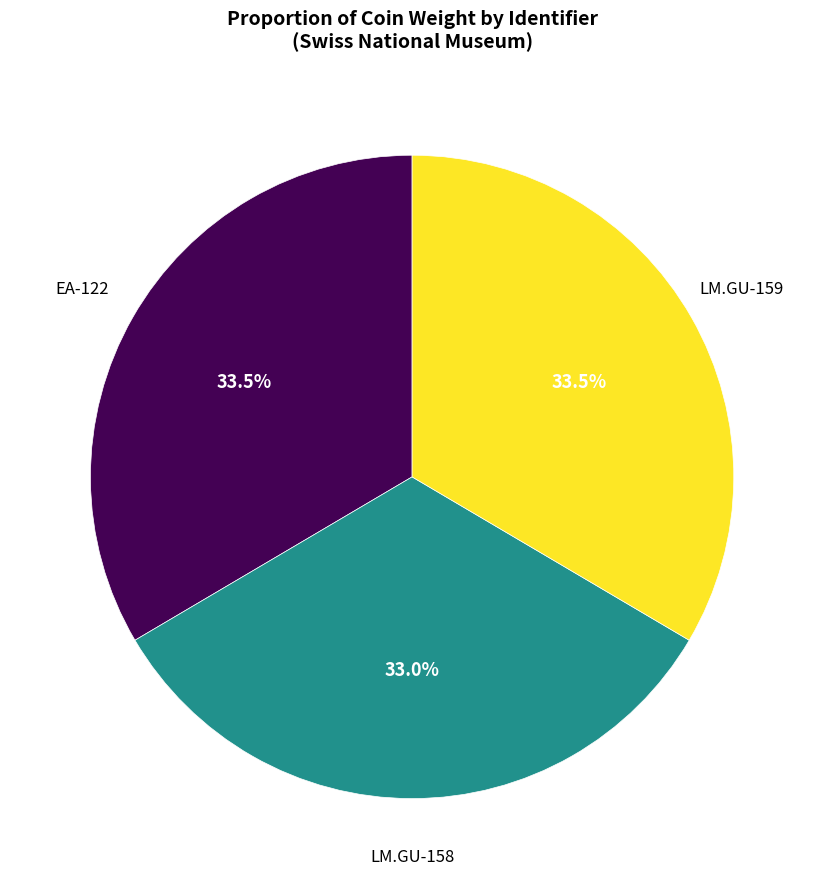

Is there a majority slice in this chart?

No